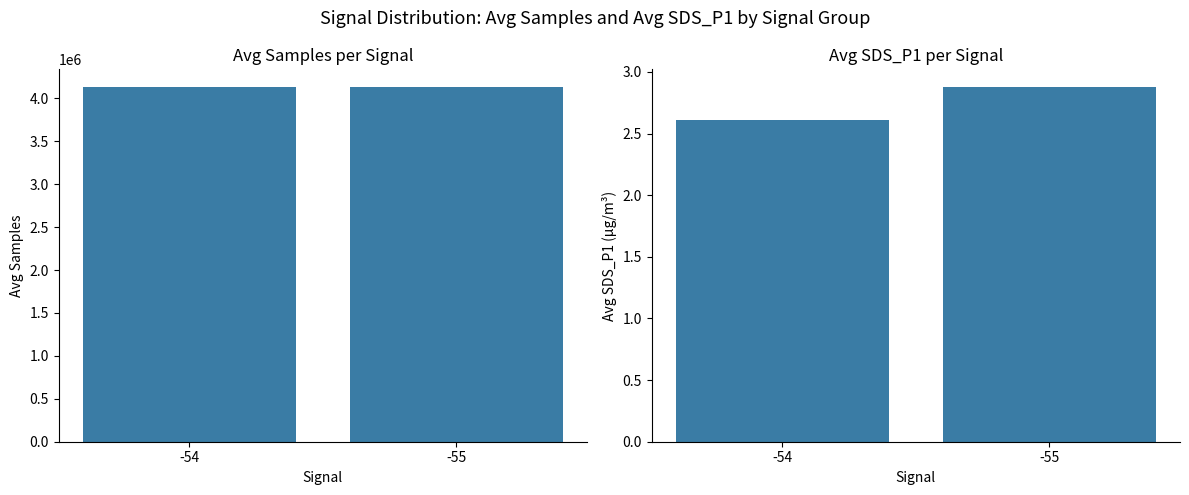

Which series has the largest range (max minus min)?

Avg Samples